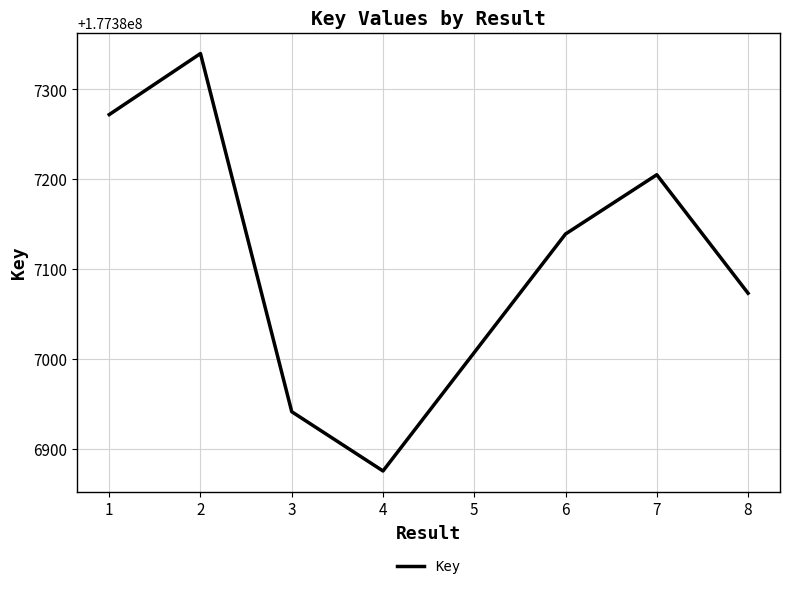

How many values are below 177387139?

4